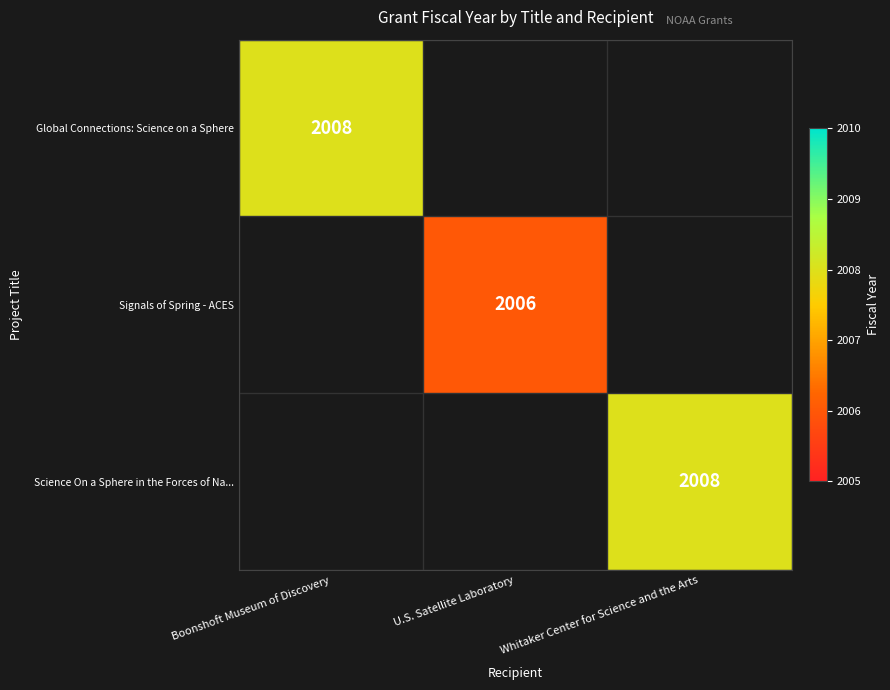

The value of Global Connections: Science on a Sphere at Boonshoft Museum of Discovery is 3370. True or false?

False